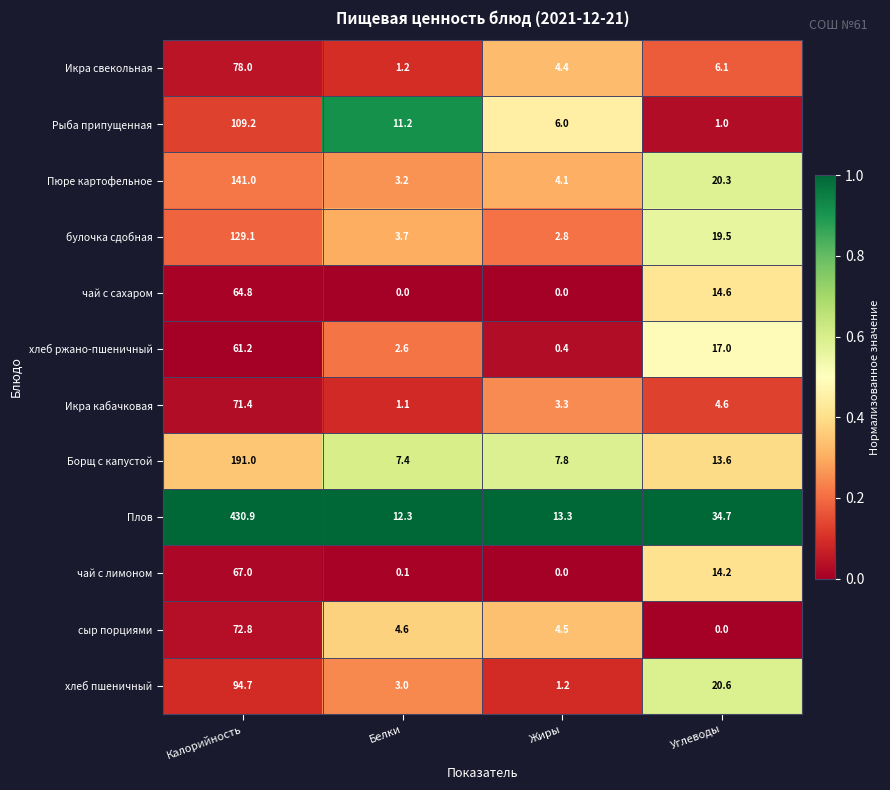

What is the sum of the Икра кабачковая values at Белки and Углеводы?

5.7